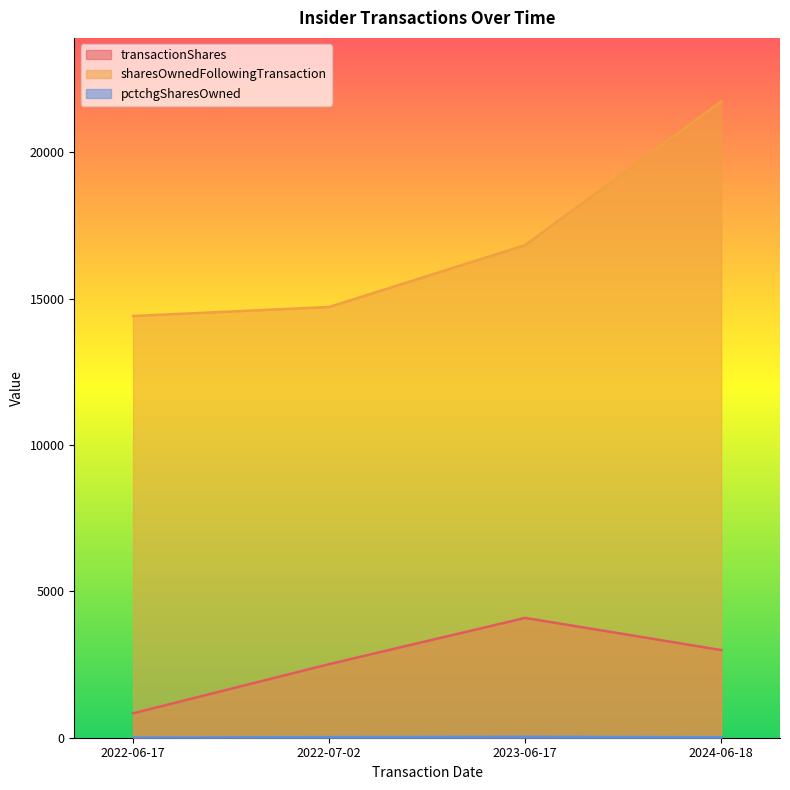

Which category has the lowest value in the sharesOwnedFollowingTransaction series?

2022-06-17